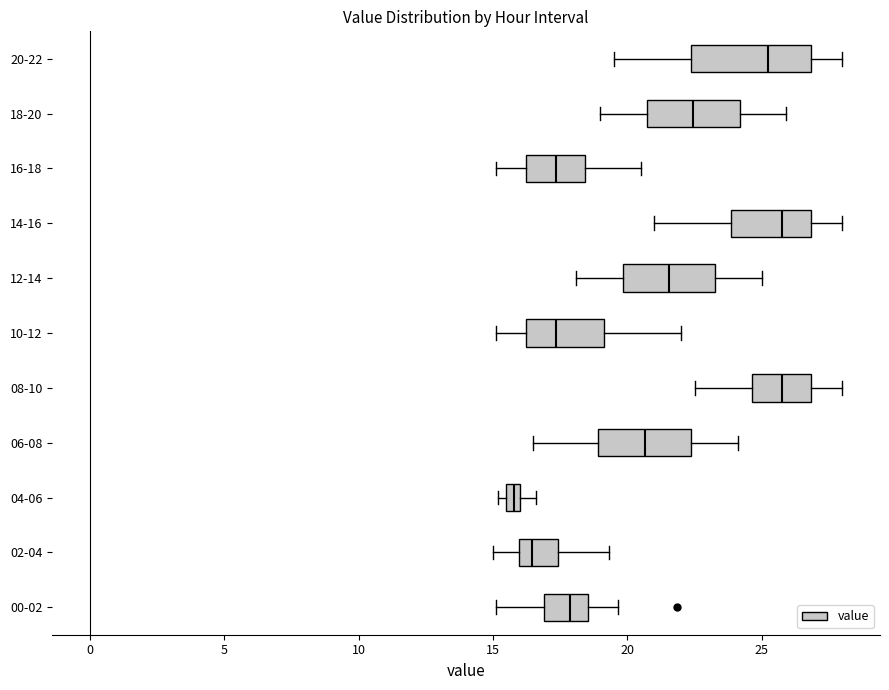

Comparing the boxes themselves (not the whiskers), which one is the widest?

20-22